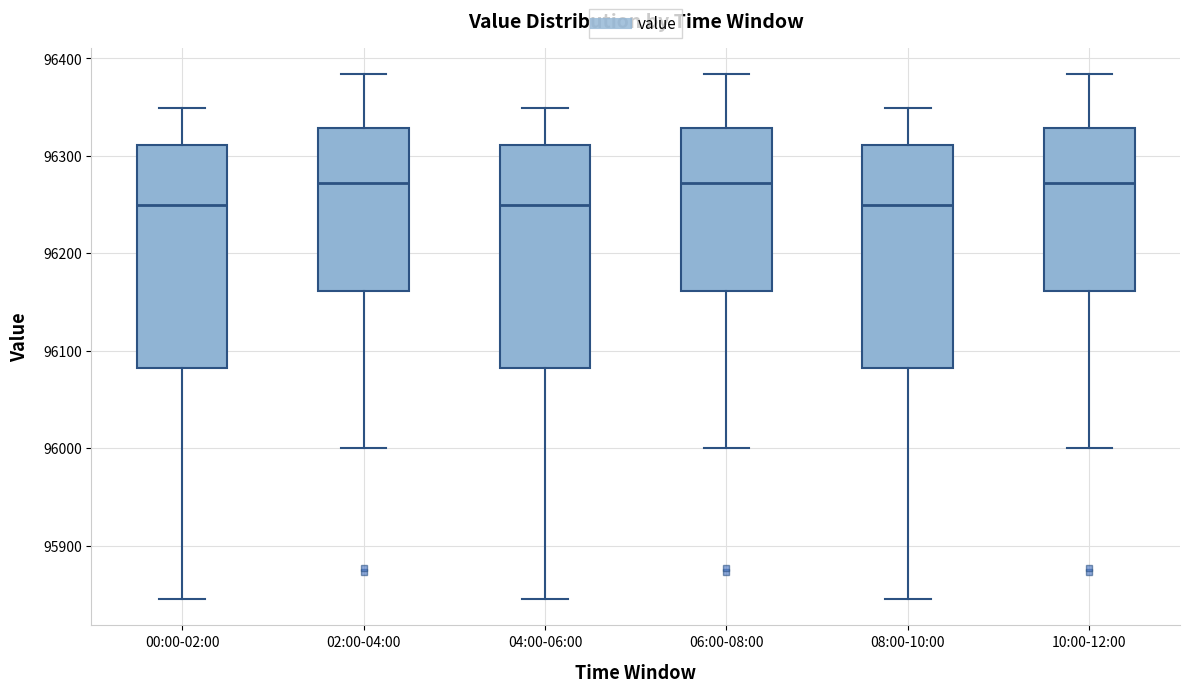

Reading left to right, read every box against the y-axis: the position of its median line, the range the box covers, and the ends of its whiskers. The values are not printed on the chart, so give them approximately, as read against the axis.

00:00-02:00: median 96250, box 96080 to 96310, whiskers 95850 to 96350
02:00-04:00: median 96270, box 96160 to 96330, whiskers 96000 to 96380
04:00-06:00: median 96250, box 96080 to 96310, whiskers 95850 to 96350
06:00-08:00: median 96270, box 96160 to 96330, whiskers 96000 to 96380
08:00-10:00: median 96250, box 96080 to 96310, whiskers 95850 to 96350
10:00-12:00: median 96270, box 96160 to 96330, whiskers 96000 to 96380